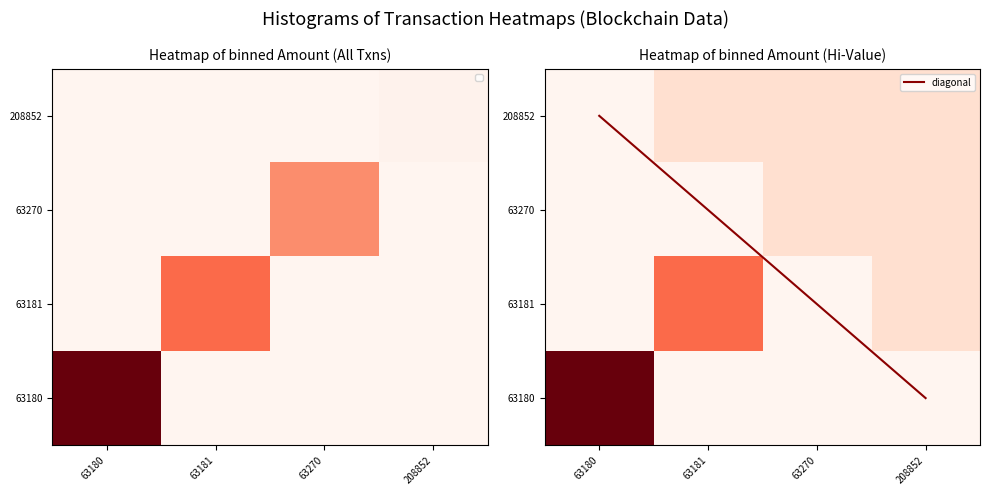

At how many categories does at least one series exceed 6?

1